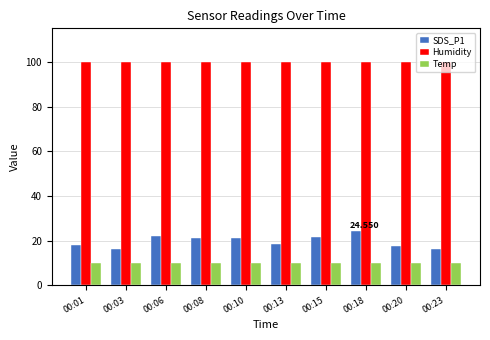

What are all the series names shown in the legend?

SDS_P1, Humidity, Temp